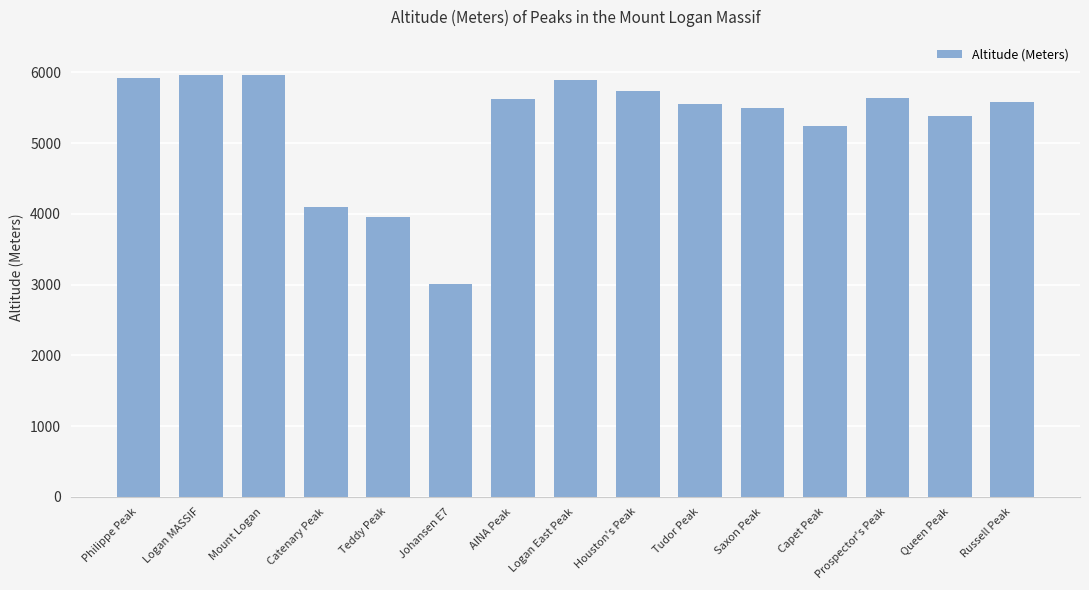

What is the smallest value displayed?

3015